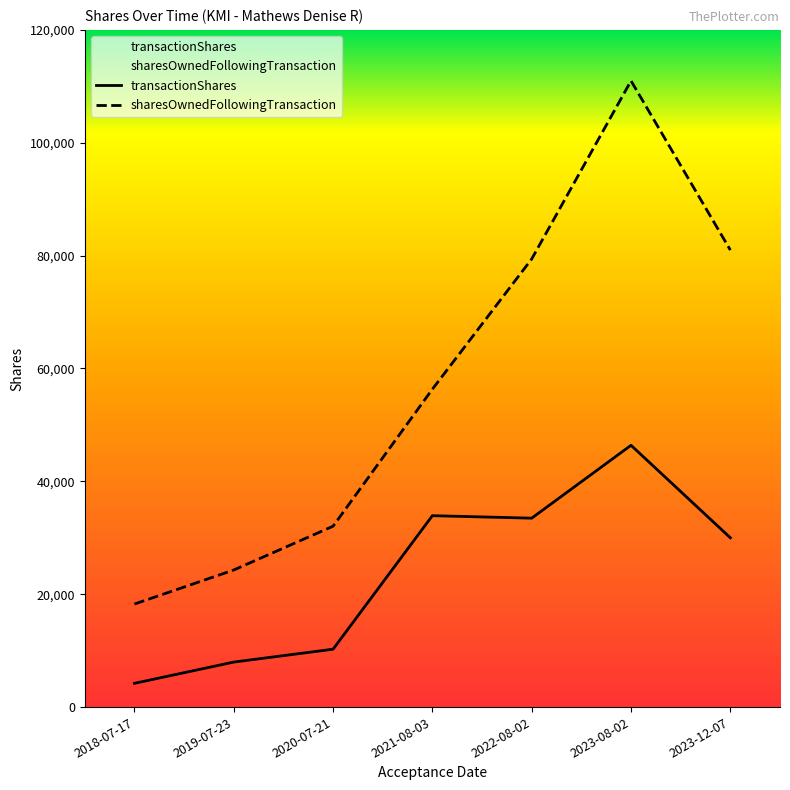

True or false: sharesOwnedFollowingTransaction and transactionShares intersect in this chart.

False